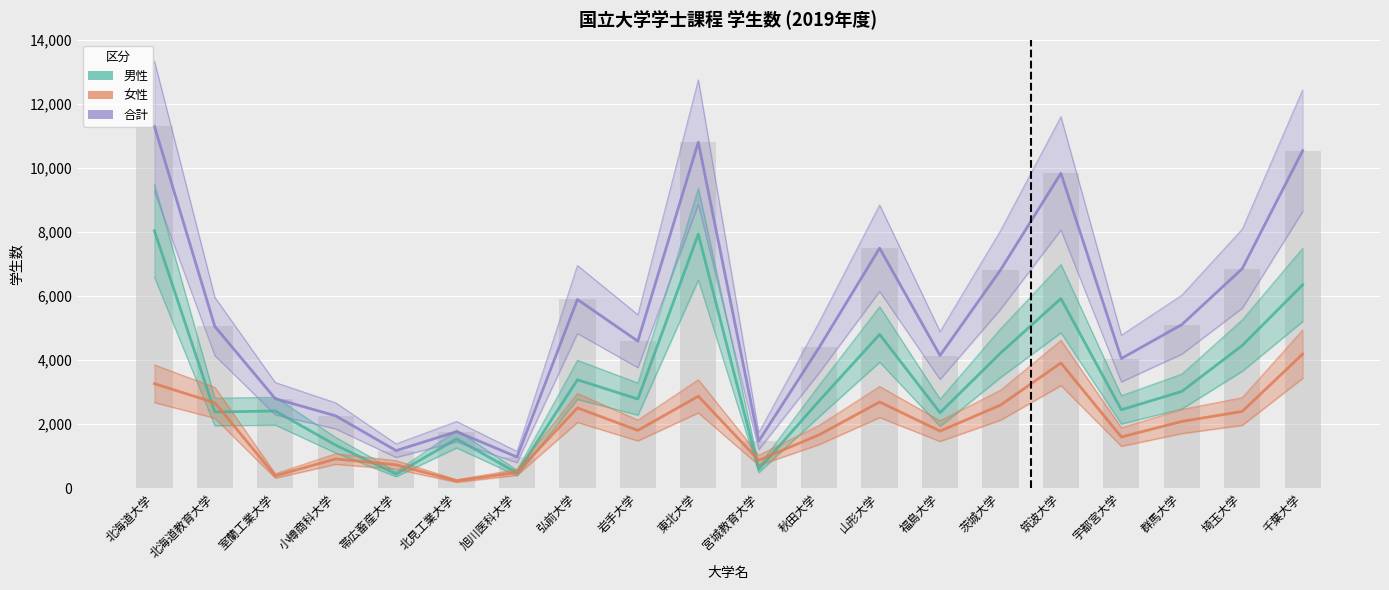

At which label is 合計 closest to 6143?

弘前大学